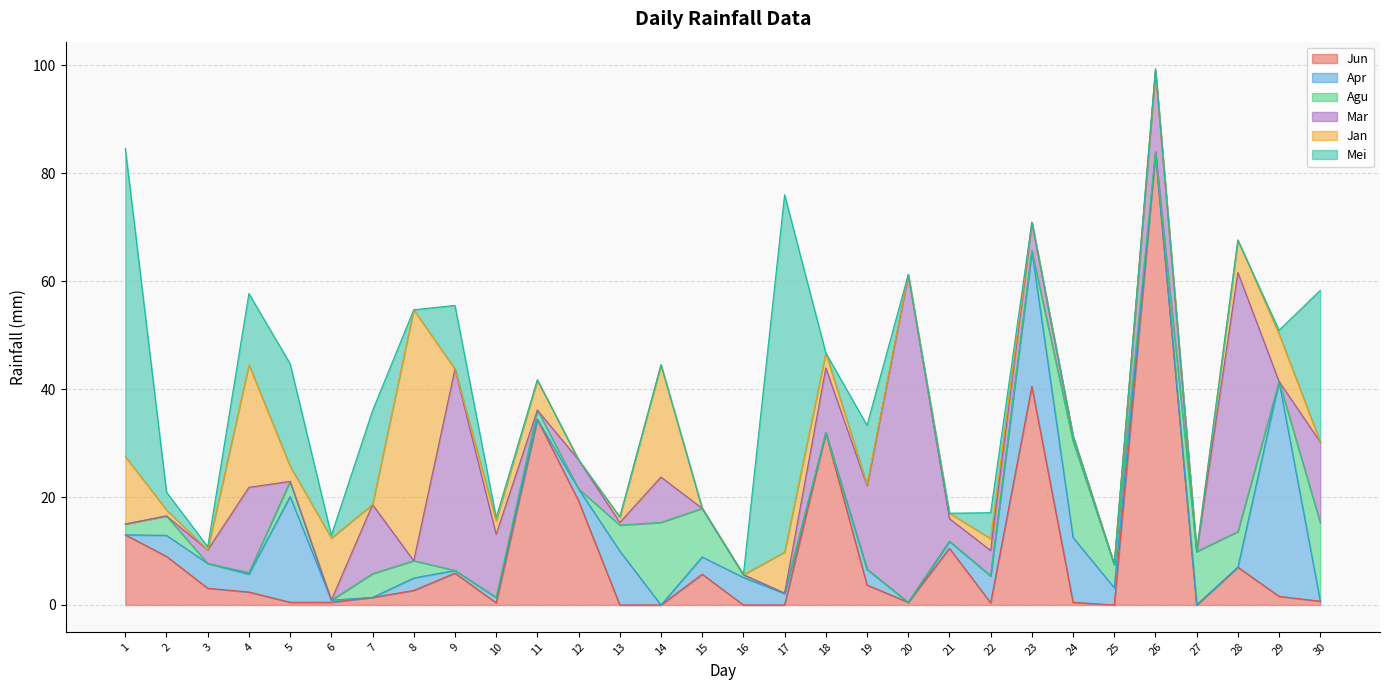

How many data points in Mar are less than 4?

15